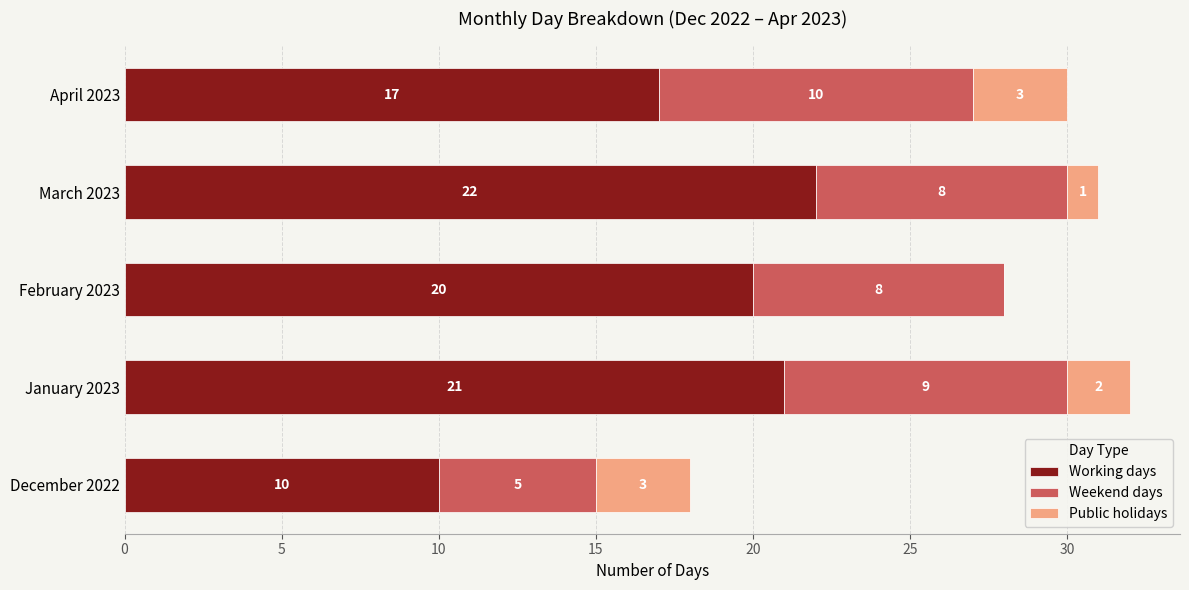

What is the approximate value of Working days at February 2023?

20